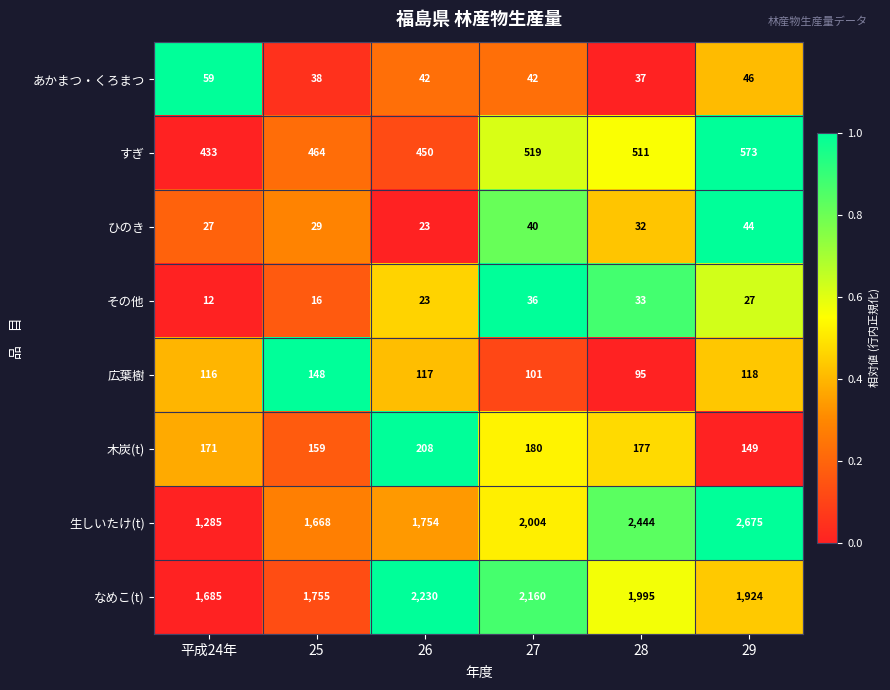

What is the total value across all series at 27?

5082